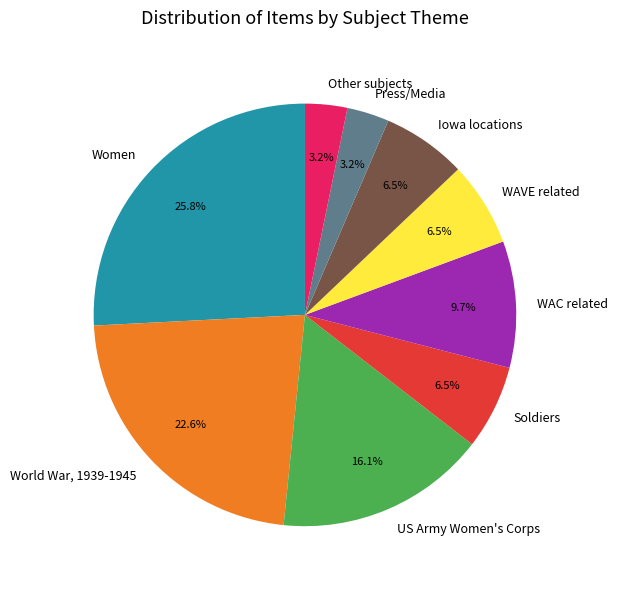

Is there any slice that represents more than half of the pie?

No